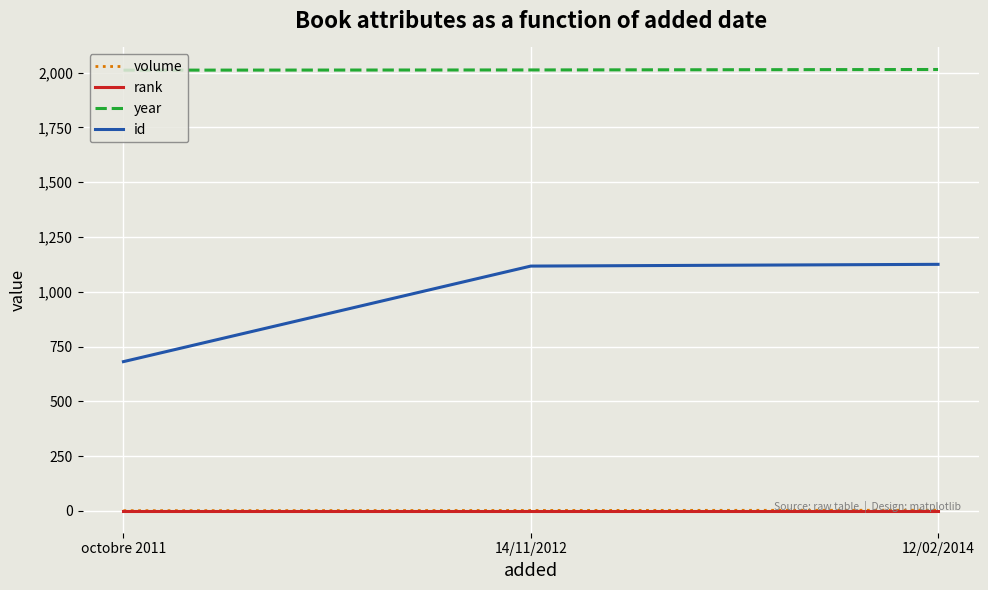

Where is id nearest to the value 903?

14/11/2012